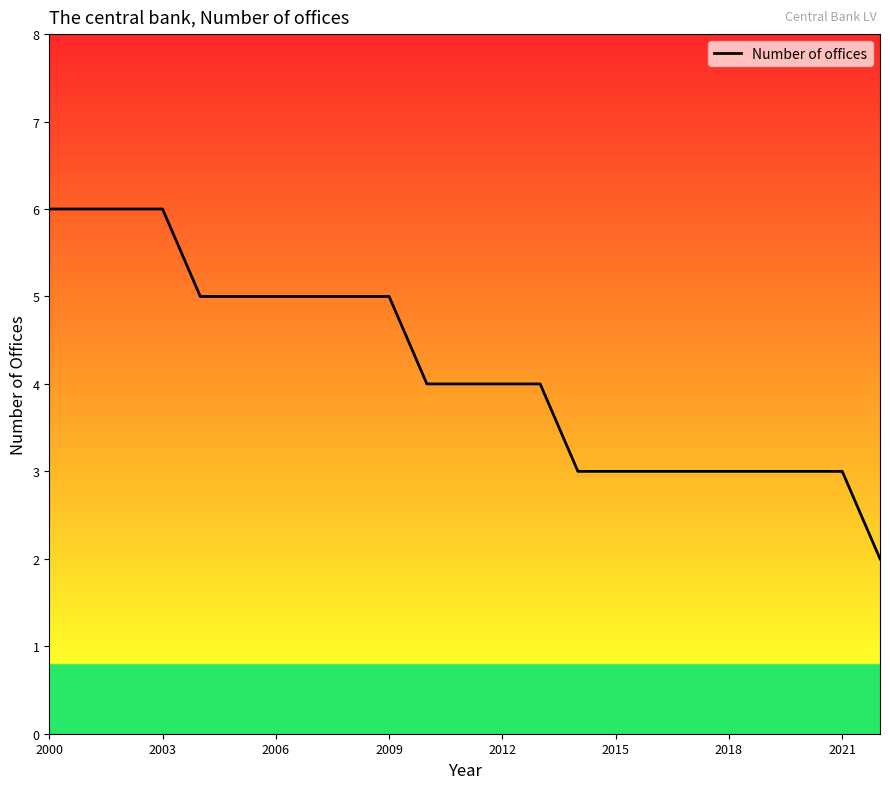

What is the maximum value shown in the chart?

6